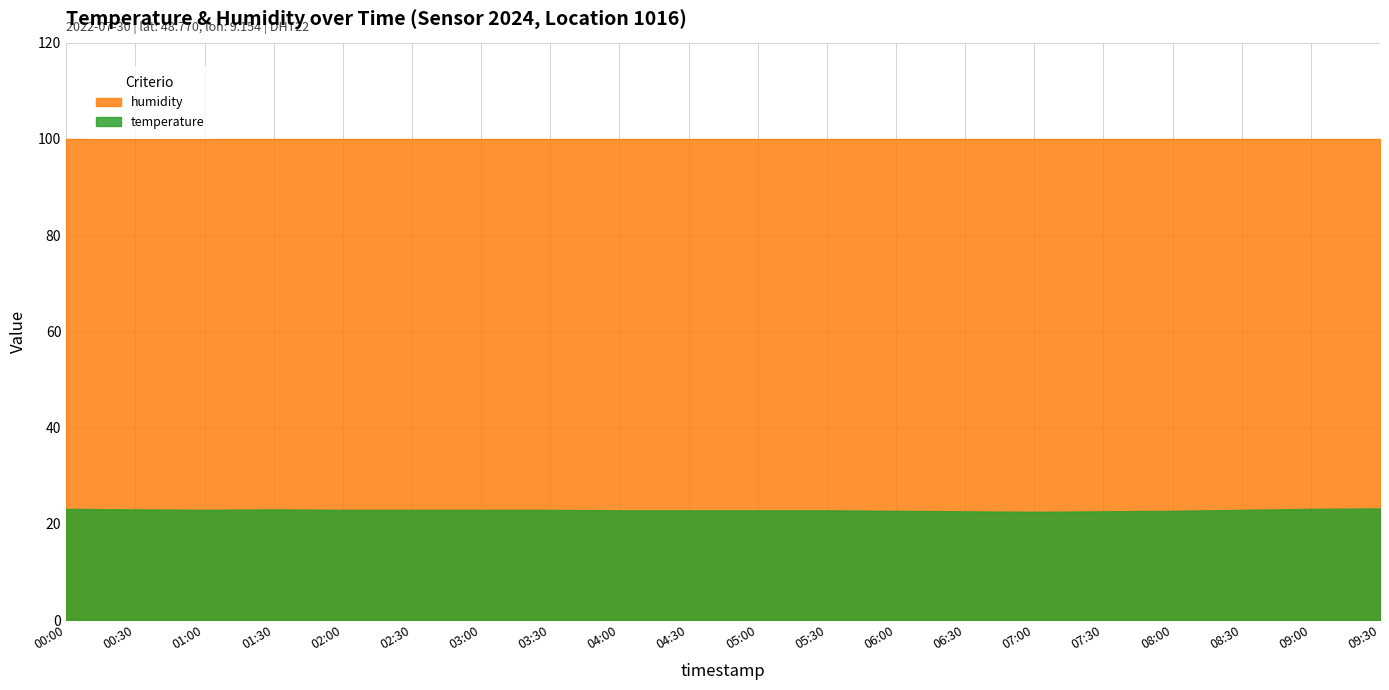

What is the total value across all series at 02:30?

122.8